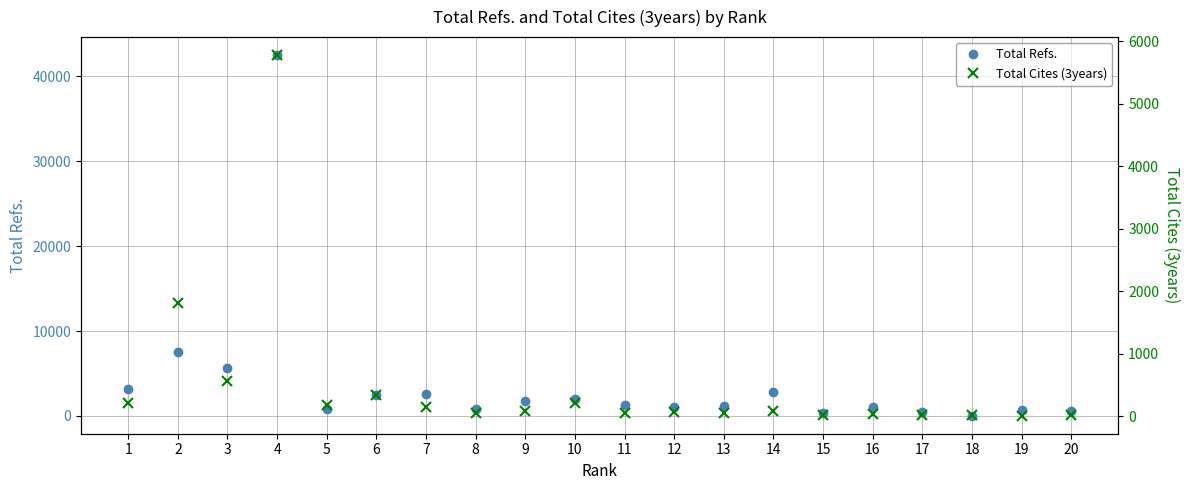

What is the value of the Total Cites (3years) point at the 13th from the left?

53